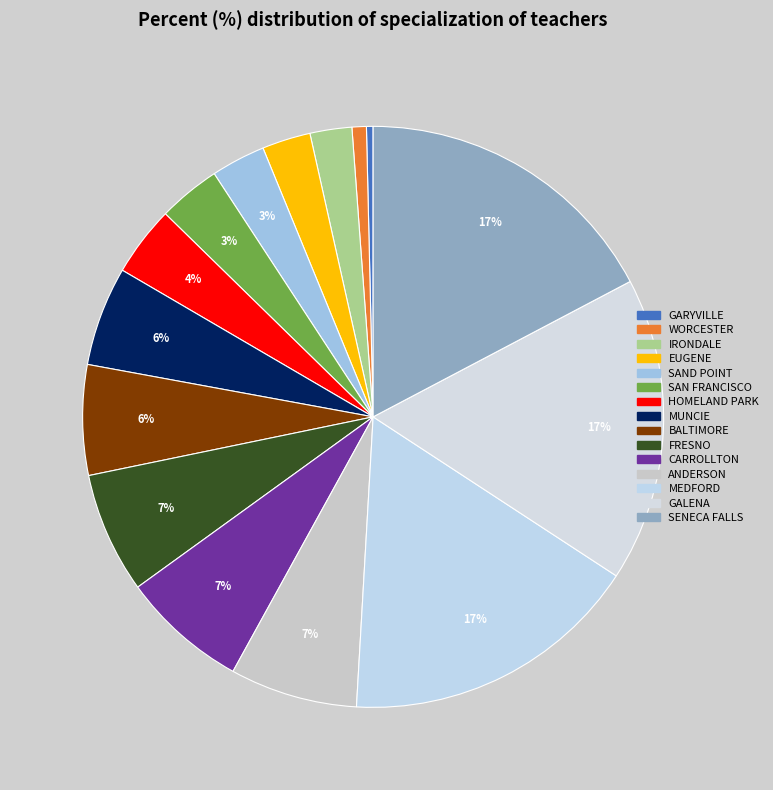

To the nearest percent, what percentage of the pie is CARROLLTON?

7%